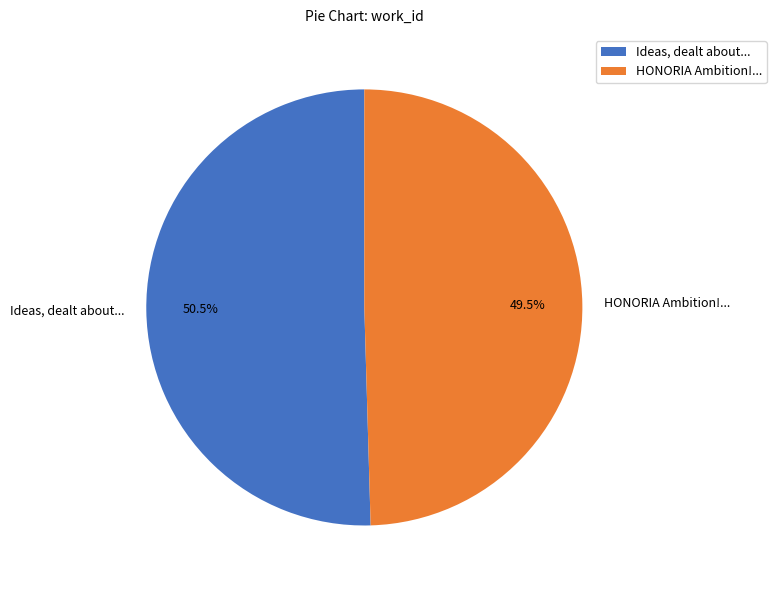

What is the majority slice?

Ideas, dealt about...